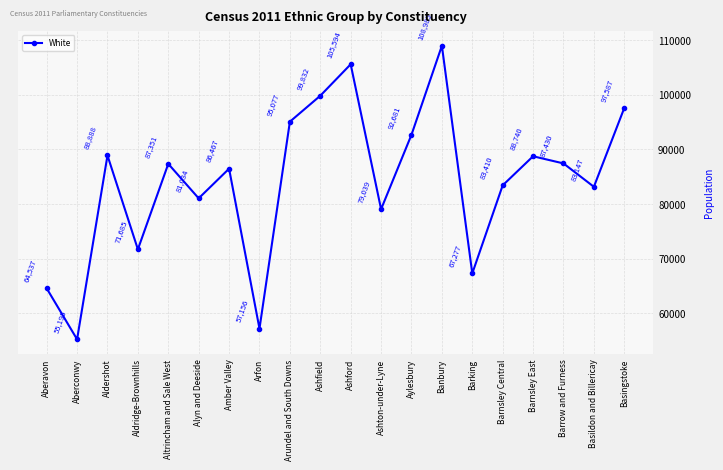

At which label does the data first exceed 87351?

Aldershot